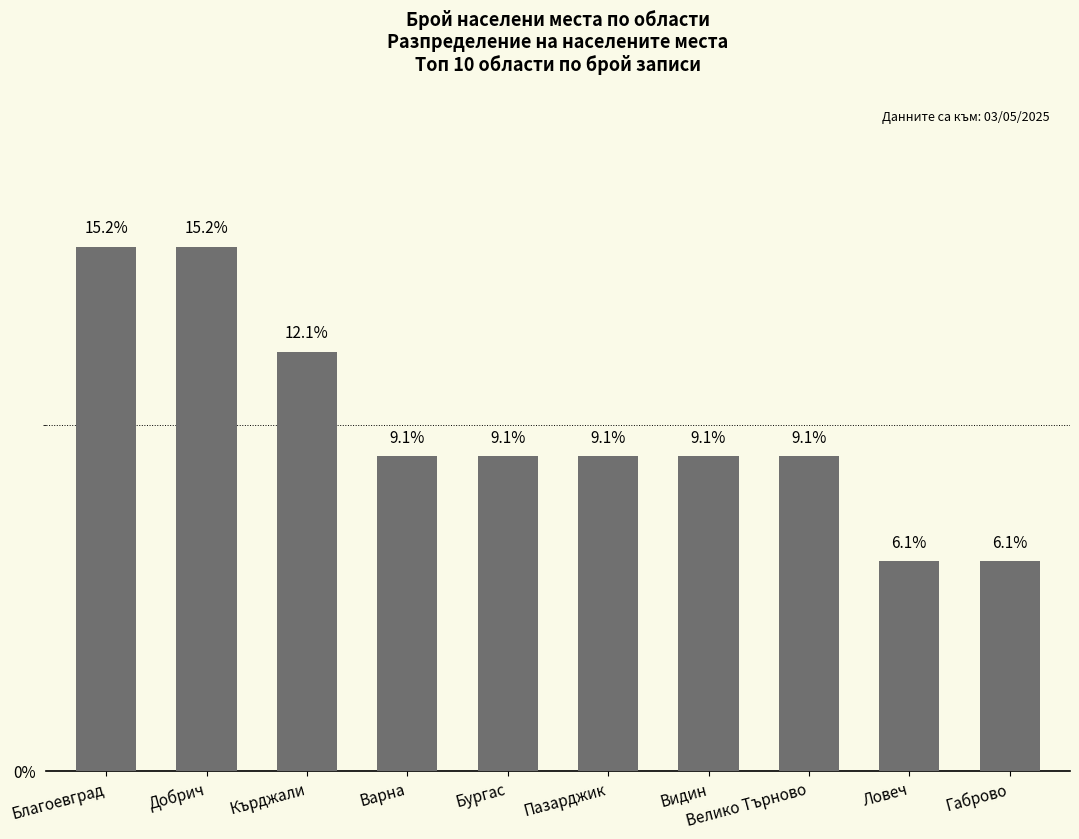

What is the greatest value displayed?

15.2